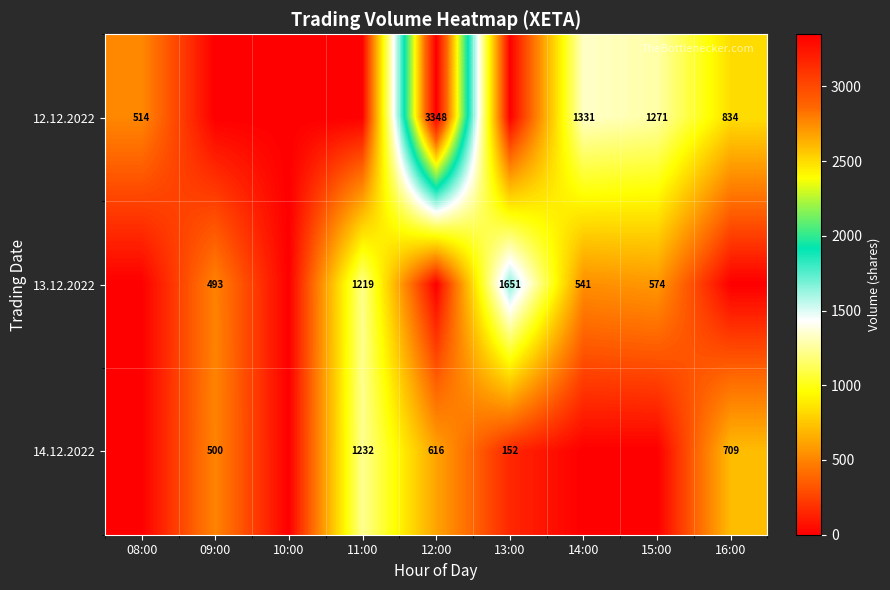

Is the value of 14.12.2022 at 11:00 greater than the value of 13.12.2022 at 09:00?

Yes